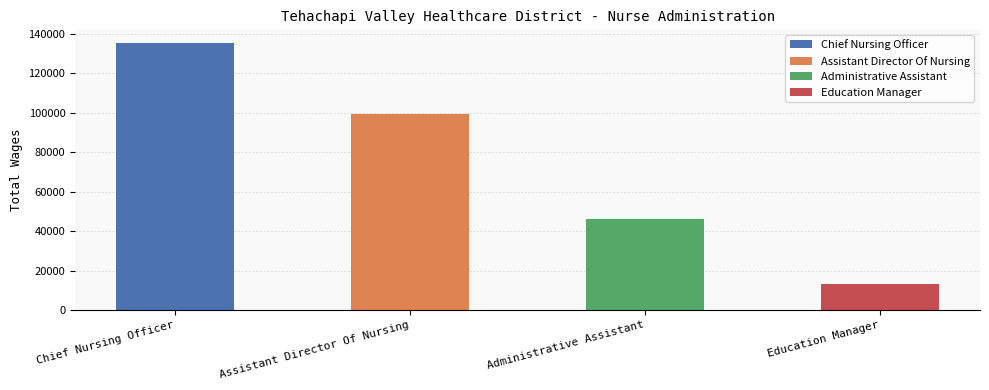

List the labels in order of value, largest first.

Chief Nursing Officer, Assistant Director Of Nursing, Administrative Assistant, Education Manager